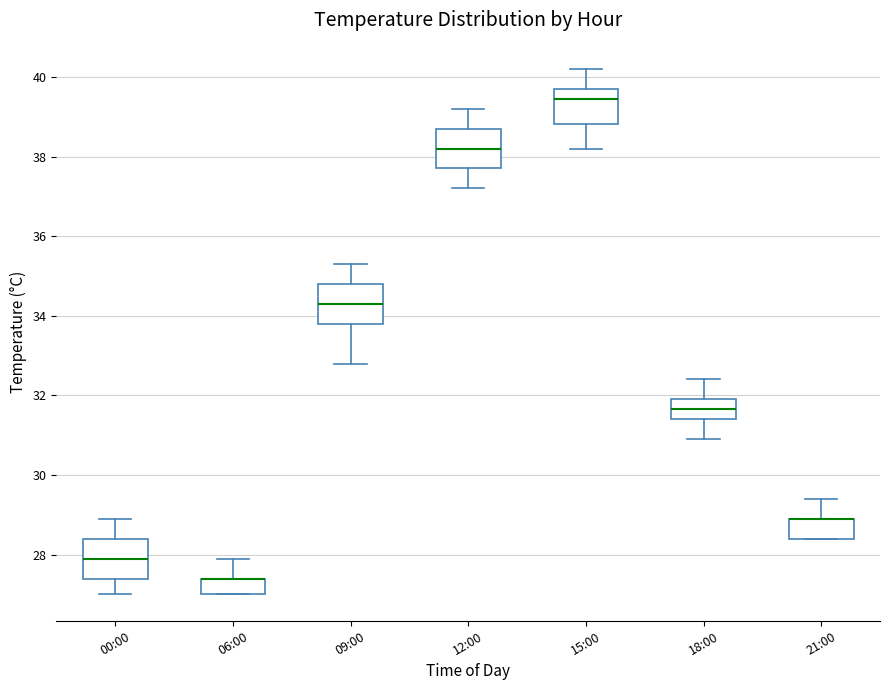

Reading left to right, transcribe this box plot: for each box, give where its median line is, the range the box spans, and where its two whiskers end, as read against the y-axis. The values are not printed on the chart, so give them approximately, as read against the axis.

00:00: median 28.0, box 27.4 to 28.4, whiskers 27.0 to 29.0
06:00: median 27.4 (drawn on the box's upper edge), box 27.0 to 27.4, whiskers 27.0 to 28.0
09:00: median 34.4, box 33.8 to 34.8, whiskers 32.8 to 35.4
12:00: median 38.2, box 37.8 to 38.8, whiskers 37.2 to 39.2
15:00: median 39.4, box 38.8 to 39.8, whiskers 38.2 to 40.2
18:00: median 31.6, box 31.4 to 32.0, whiskers 31.0 to 32.4
21:00: median 29.0 (drawn on the box's upper edge), box 28.4 to 29.0, whiskers 28.4 to 29.4